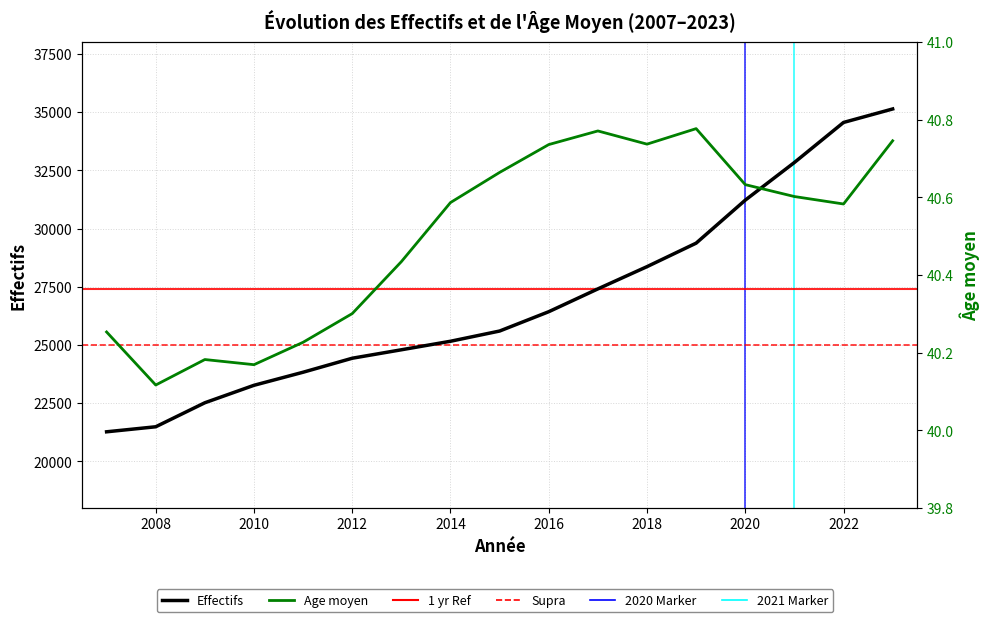

What is the value of the Effectifs point at the 2nd from the left?

21487.0